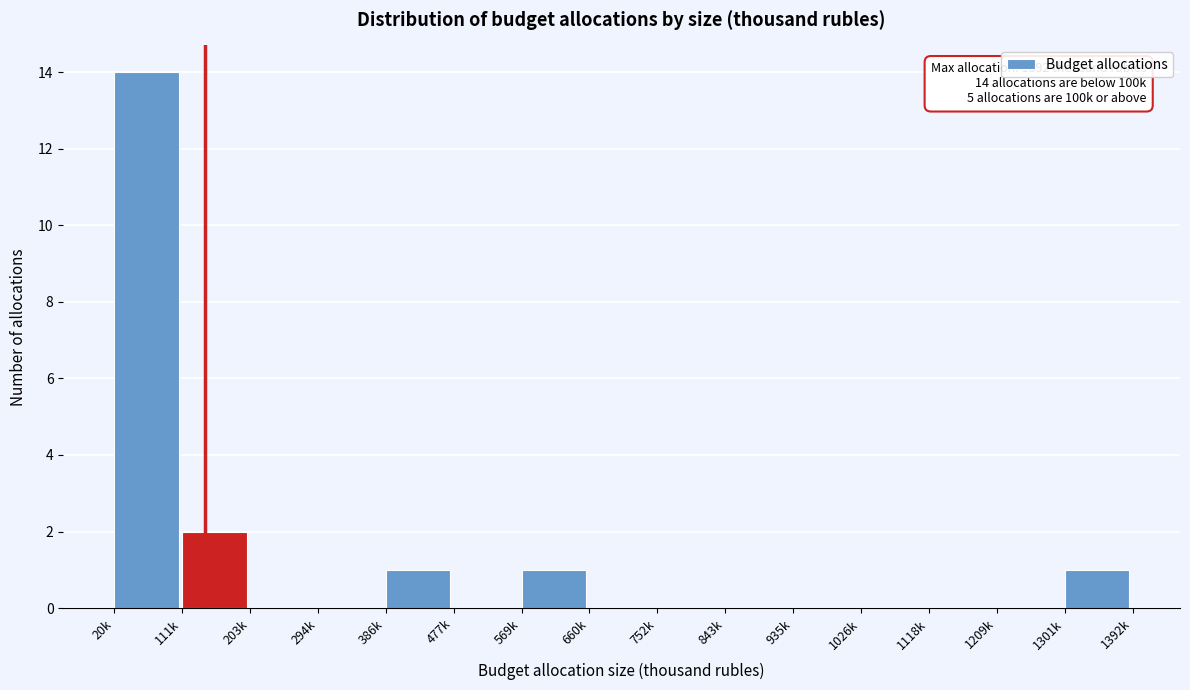

Reading right to left, list all the values displayed in this chart.

1301k=1	1209k=0	1118k=0	1026k=0	935k=0	843k=0	752k=0	660k=0	569k=1	477k=0	386k=1	294k=0	203k=0	111k=2	20k=14